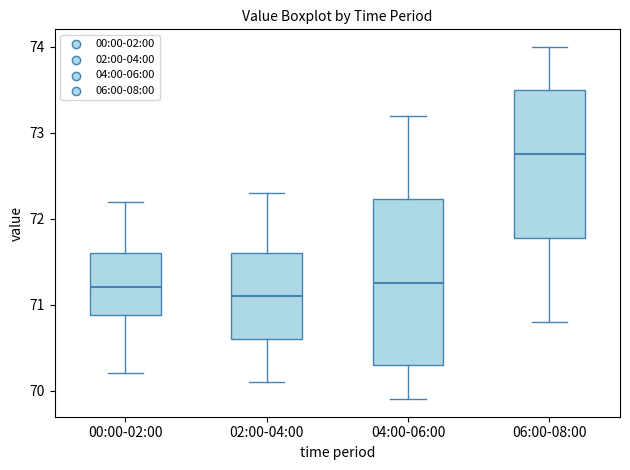

Where is the upper edge of the box for 00:00-02:00 on the y-axis? The values are not printed on the chart, so give them approximately, as read against the axis.

71.6